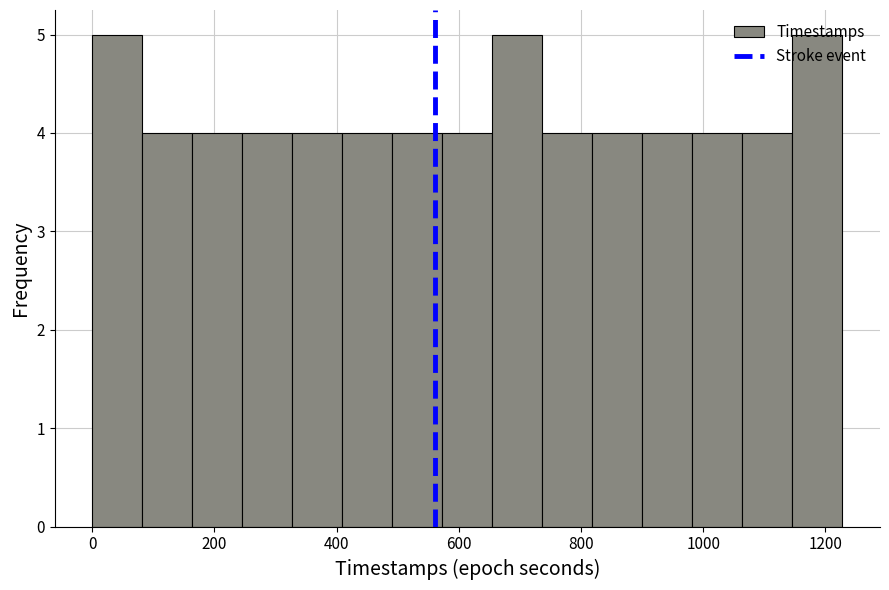

Reading left to right, list every bar in this chart as the range it spans on the x-axis followed by its height. Neither the bar edges nor the heights are printed on the chart, so give them approximately, as read against the axes.

0 to 80: 5
80 to 160: 4
160 to 240: 4
240 to 320: 4
320 to 400: 4
400 to 500: 4
500 to 580: 4
580 to 660: 4
660 to 740: 5
740 to 820: 4
820 to 900: 4
900 to 980: 4
980 to 1060: 4
1060 to 1140: 4
1140 to 1220: 5